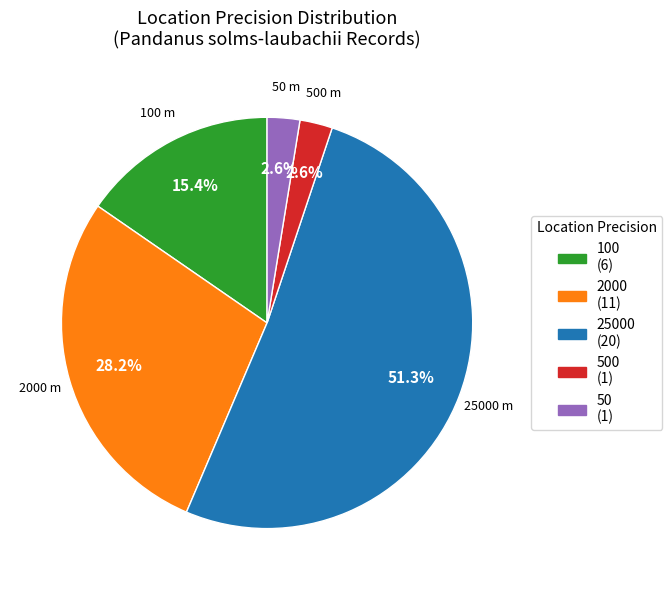

Is there any slice that represents more than half of the pie?

Yes